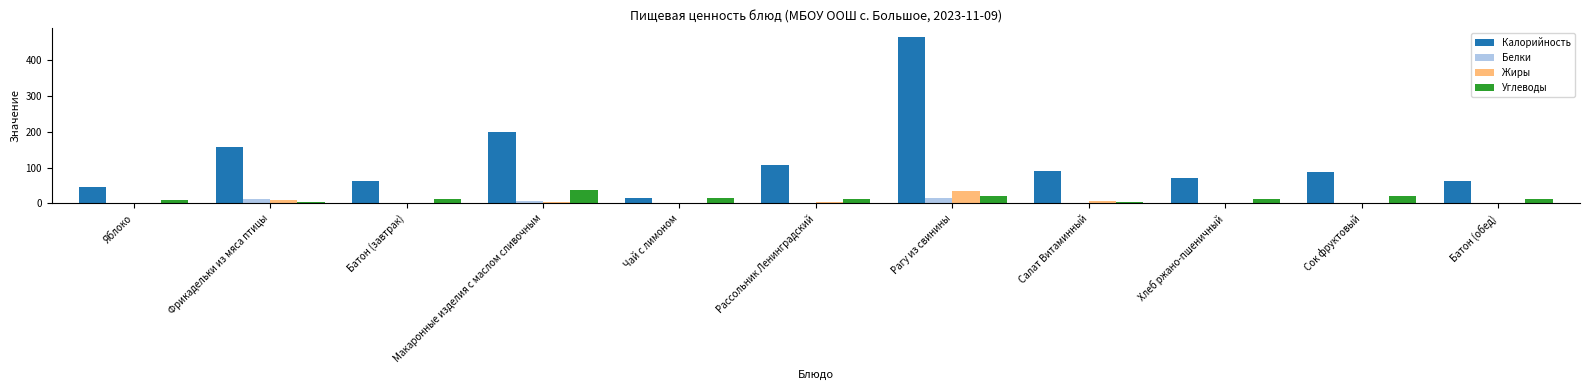

What is the sum of all Жиры values?

62.7